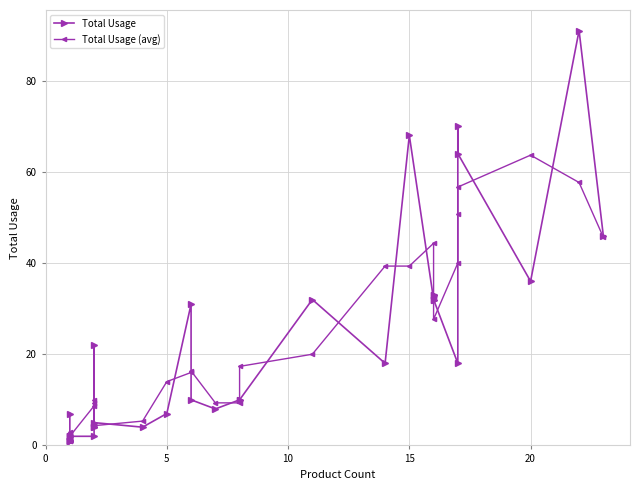

Is the value of Total Usage at 6 greater than the value of Total Usage (avg) at 8?

No